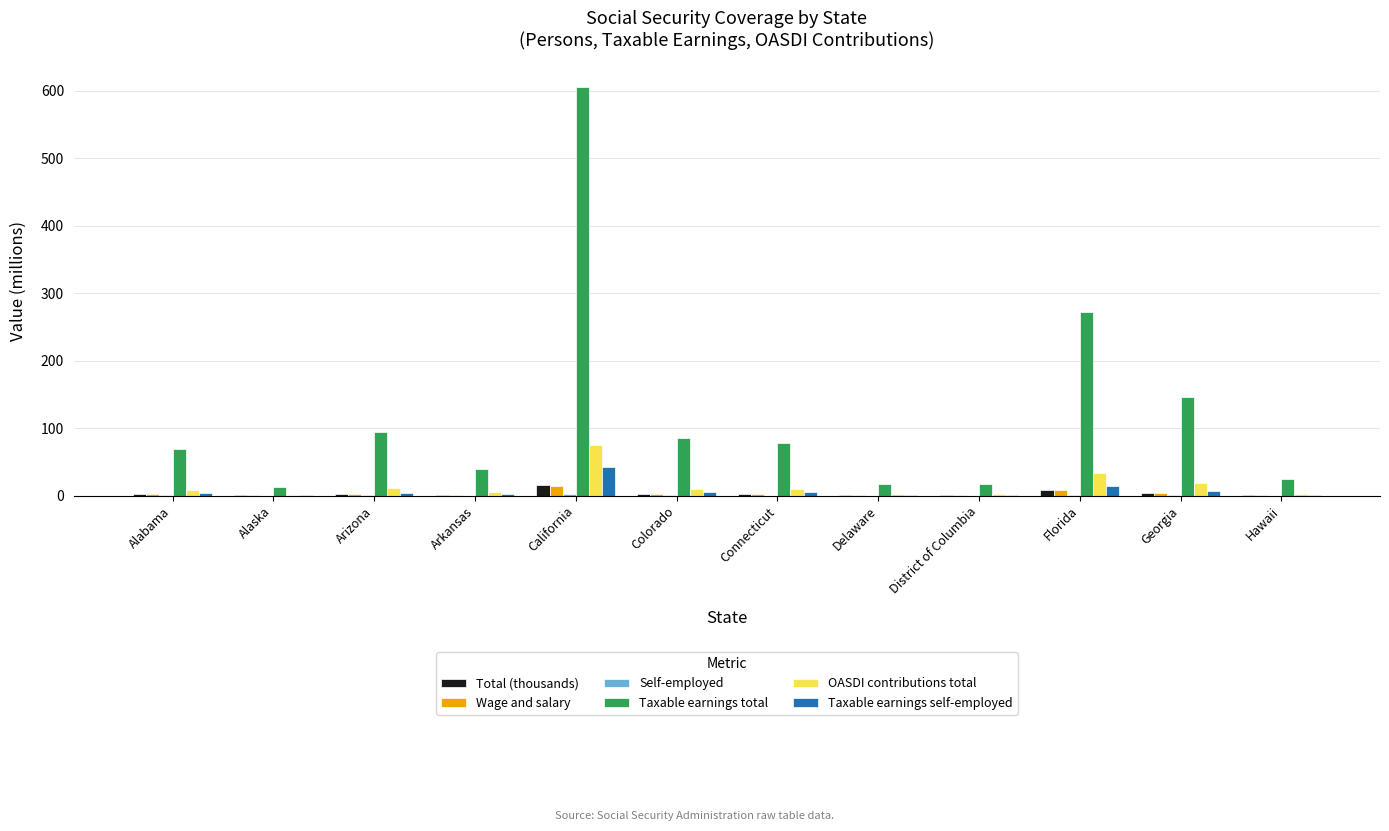

The value of Taxable earnings total at Connecticut is 78.3. True or false?

True